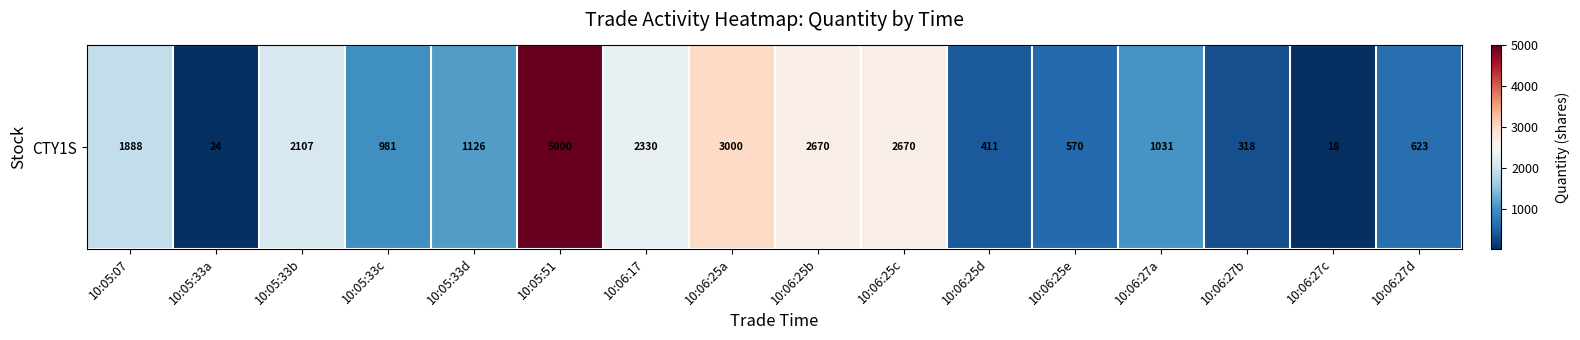

Count the number of data series in this chart.

1